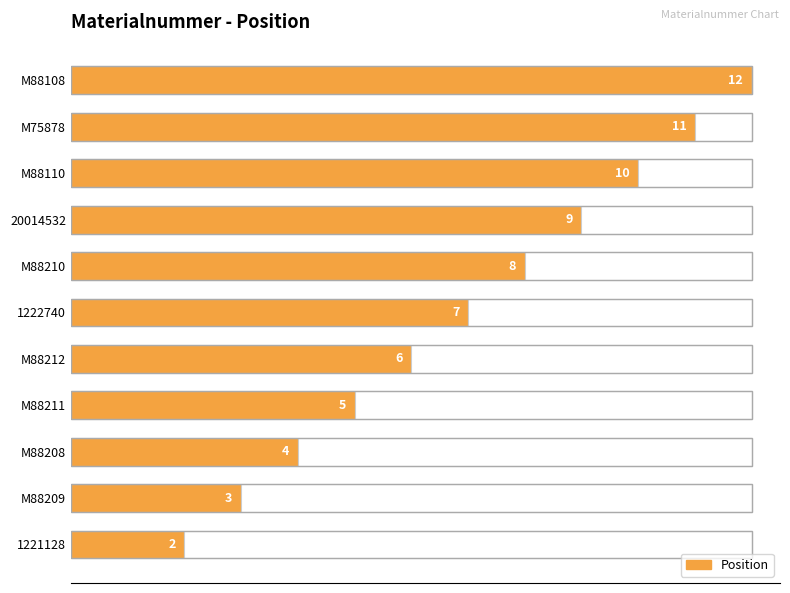

How many values are between 4 and 10?

7